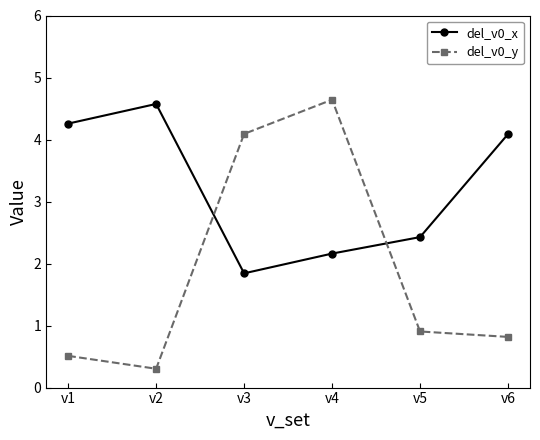

Does the chart have visible grid lines?

No